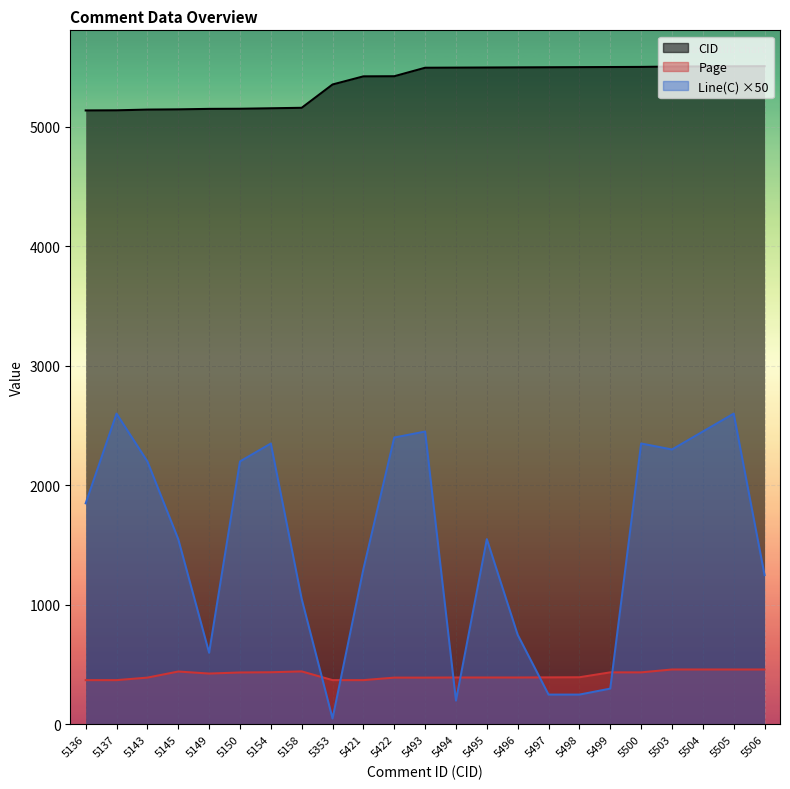

Rank the series by their average value, from highest to lowest.

CID, Line(C), Page